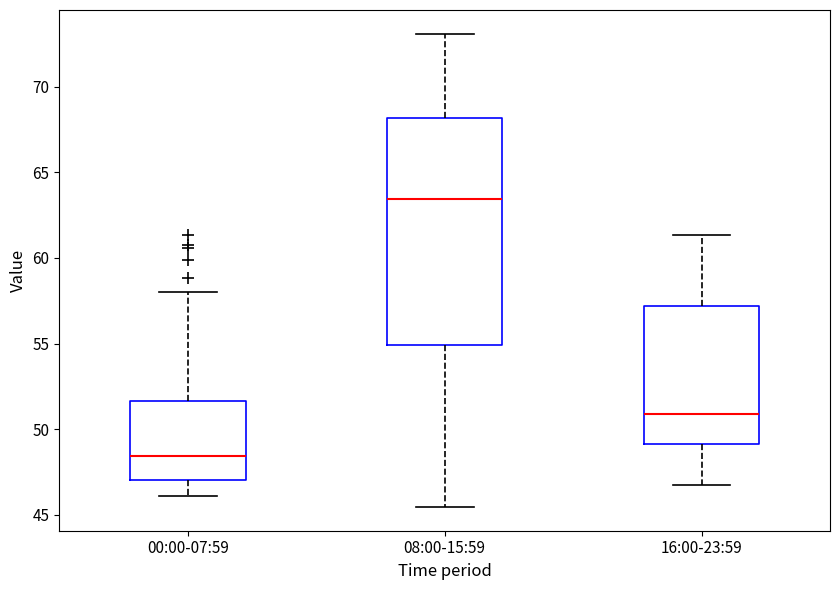

Reading left to right, transcribe this box plot: for each box, give where its median line is, the range the box spans, and where its two whiskers end, as read against the y-axis. The values are not printed on the chart, so give them approximately, as read against the axis.

00:00-07:59: median 48.5, box 47.0 to 51.5, whiskers 46.0 to 58.0
08:00-15:59: median 63.5, box 55.0 to 68.0, whiskers 45.5 to 73.0
16:00-23:59: median 51.0, box 49.0 to 57.0, whiskers 46.5 to 61.5